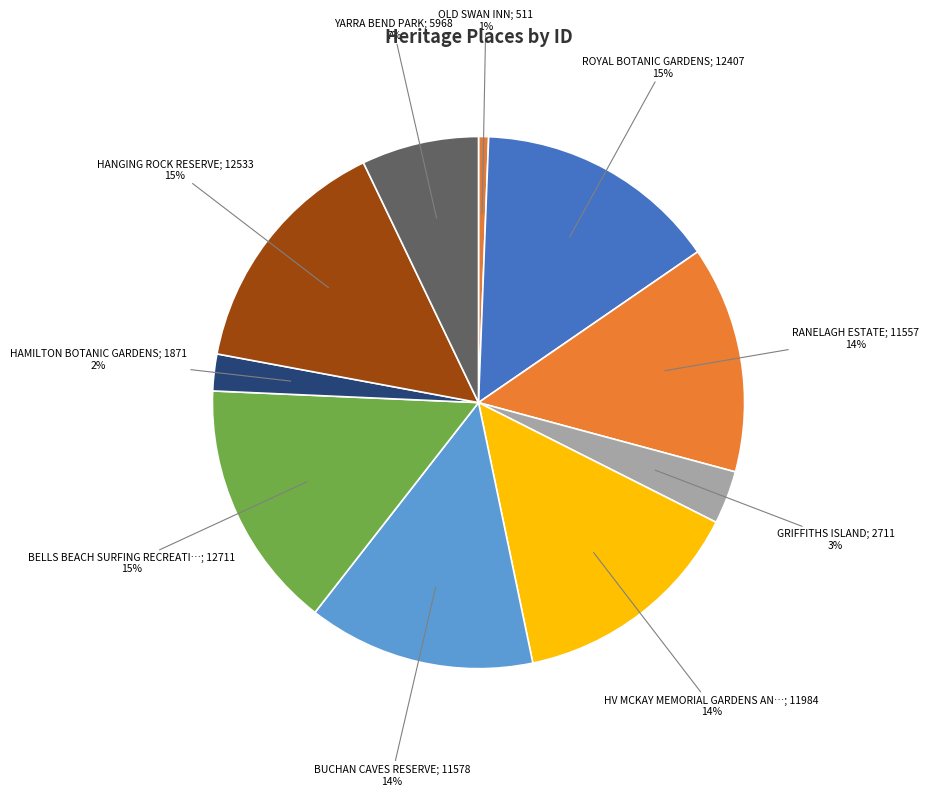

How many segments does this pie chart have?

10